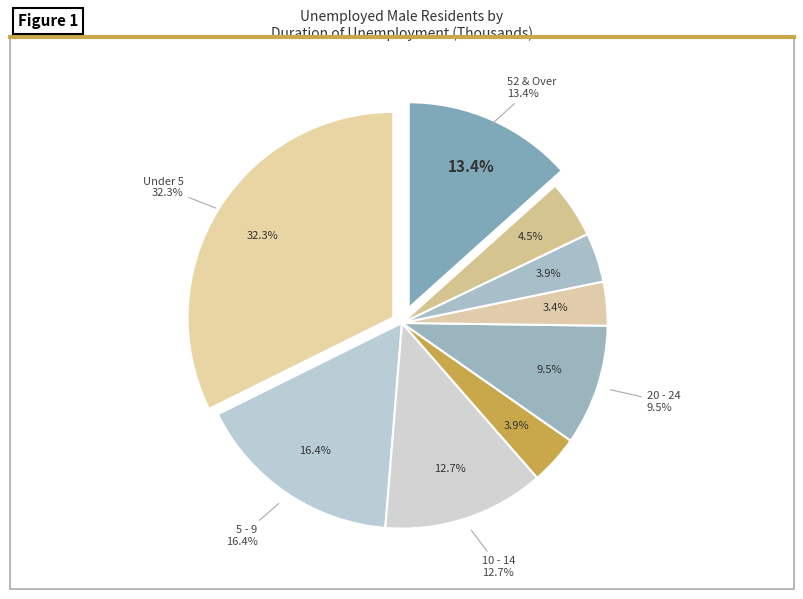

To the nearest percent, what is the difference between the largest and smallest slice percentages?

29%